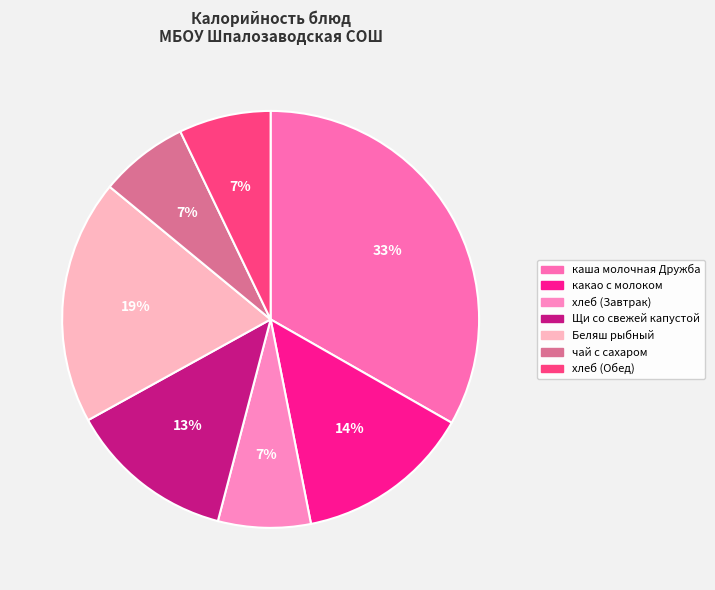

True or false: Щи со свежей капустой accounts for 20% of the total.

False